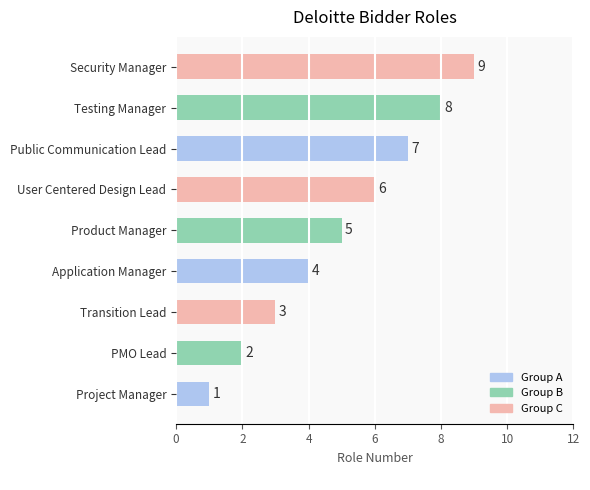

At which category does the chart reach its minimum across all series?

Project Manager